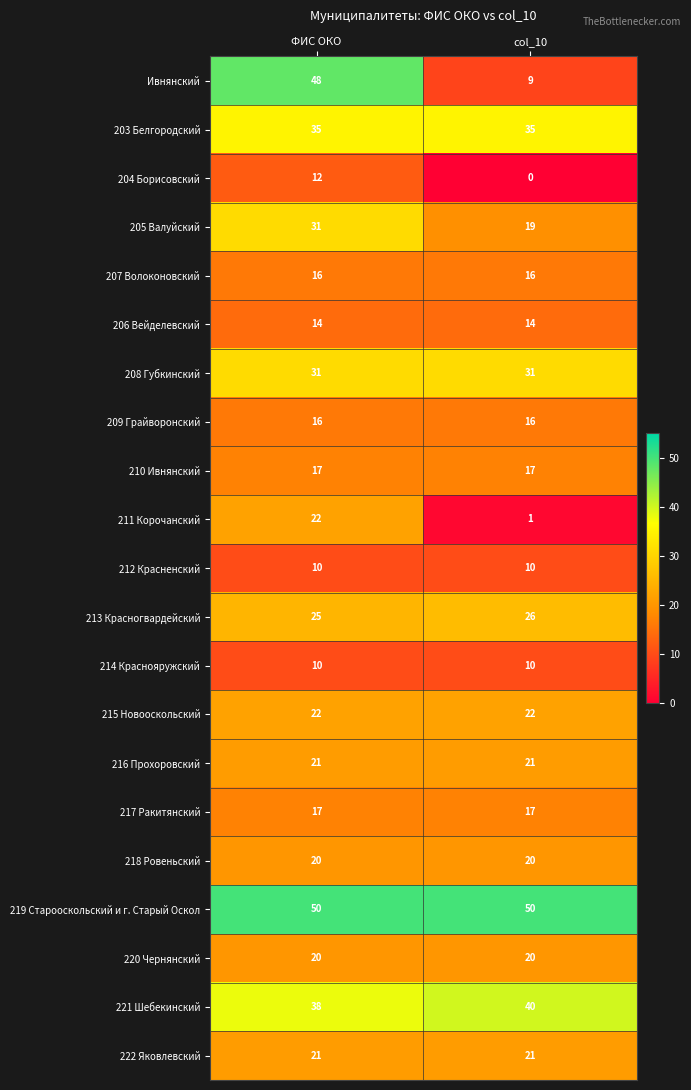

The value of 211 Корочанский at ФИС ОКО is 22. True or false?

True